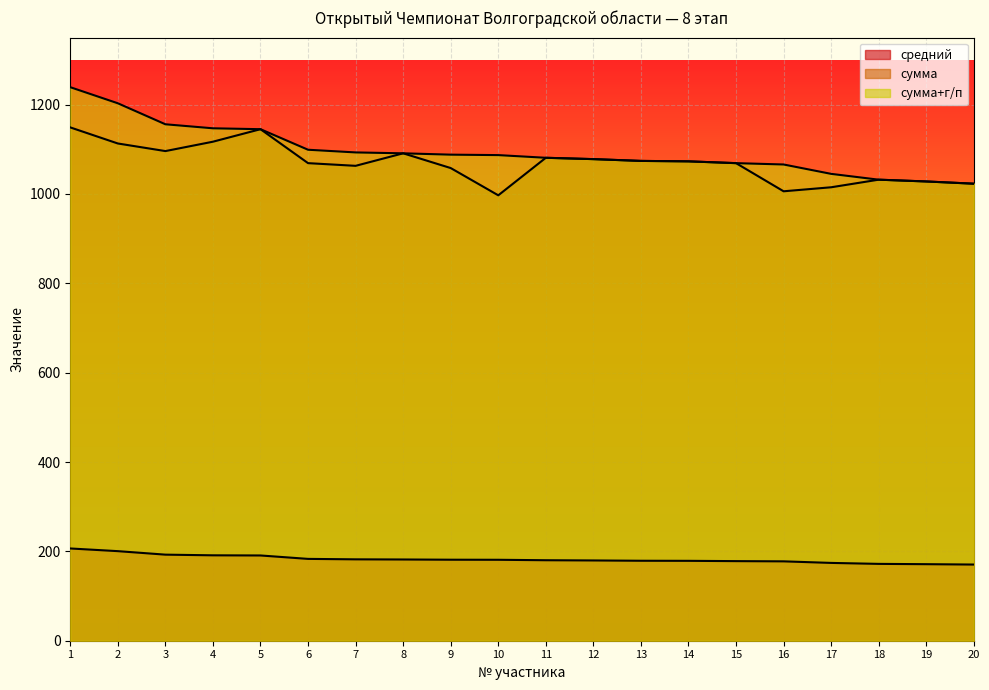

At which category is the sum across all series the highest?

1